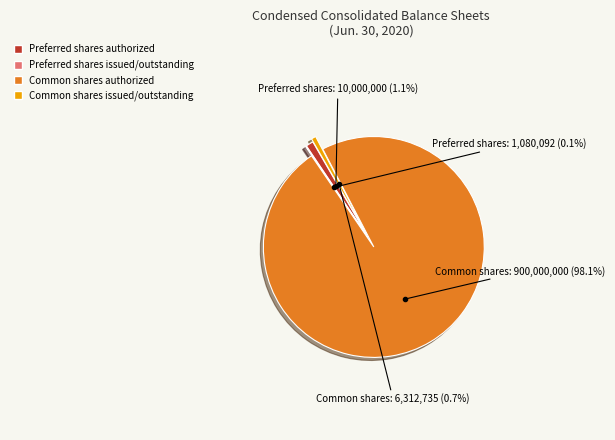

What percentage do Common shares authorized and Preferred shares authorized together represent?

99.2%